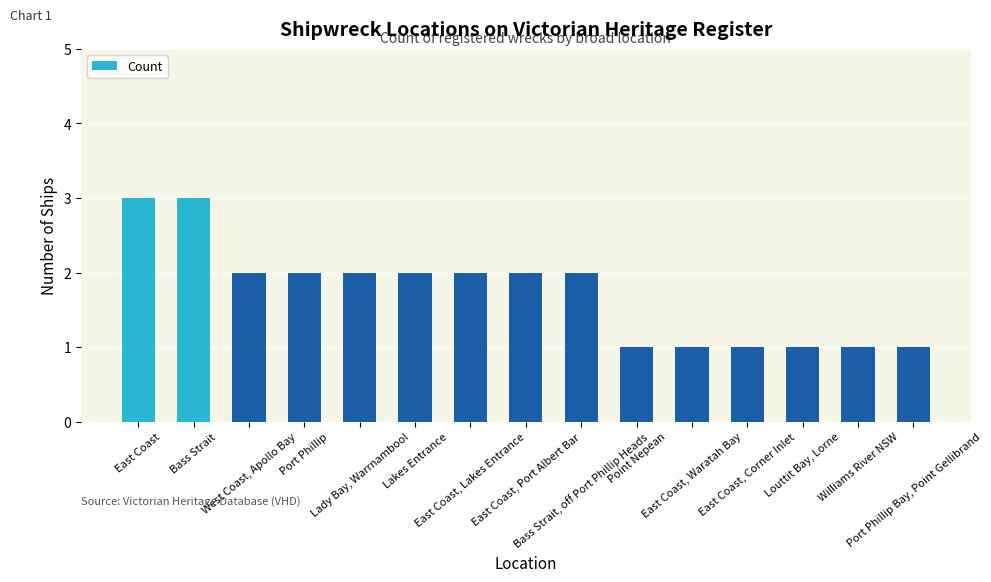

What is the sum of the values at Lakes Entrance and Williams River NSW?

3